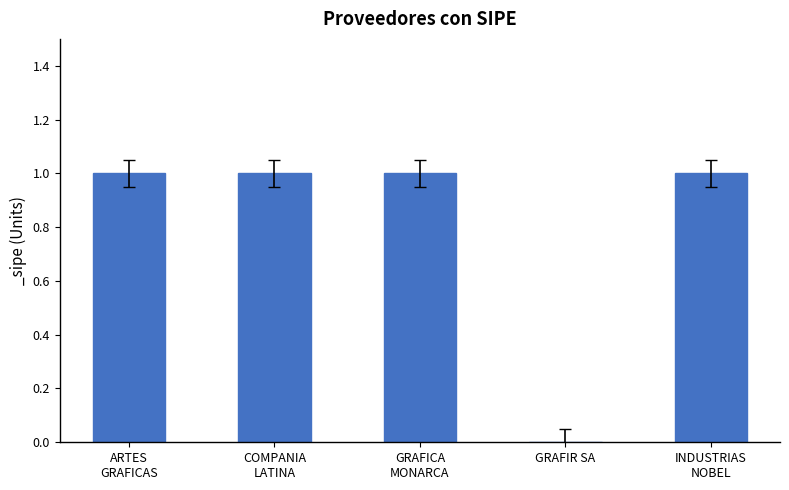

What is the sum of all values?

4